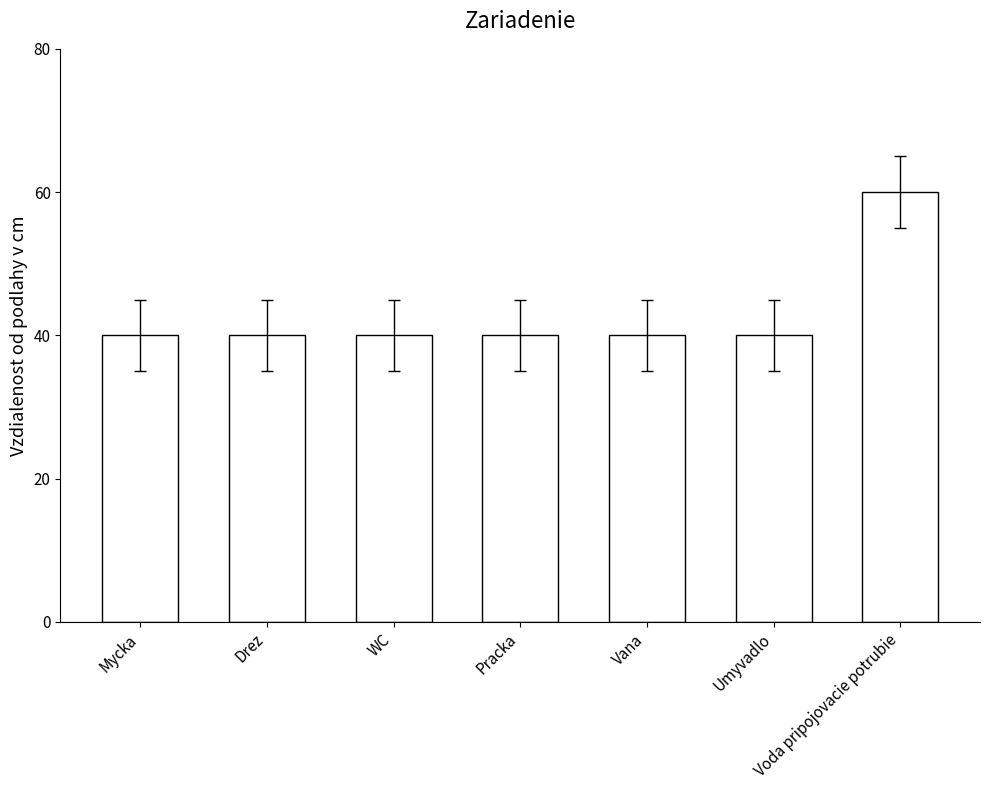

What is the smallest value displayed?

40